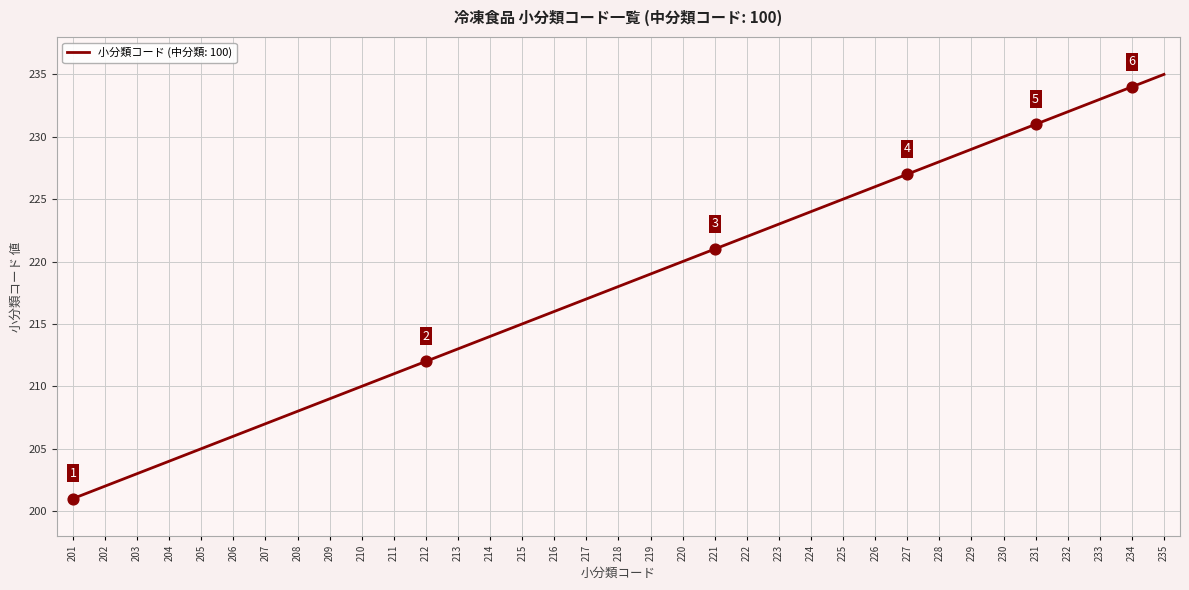

What is the change in value from 215 to 232?

+17